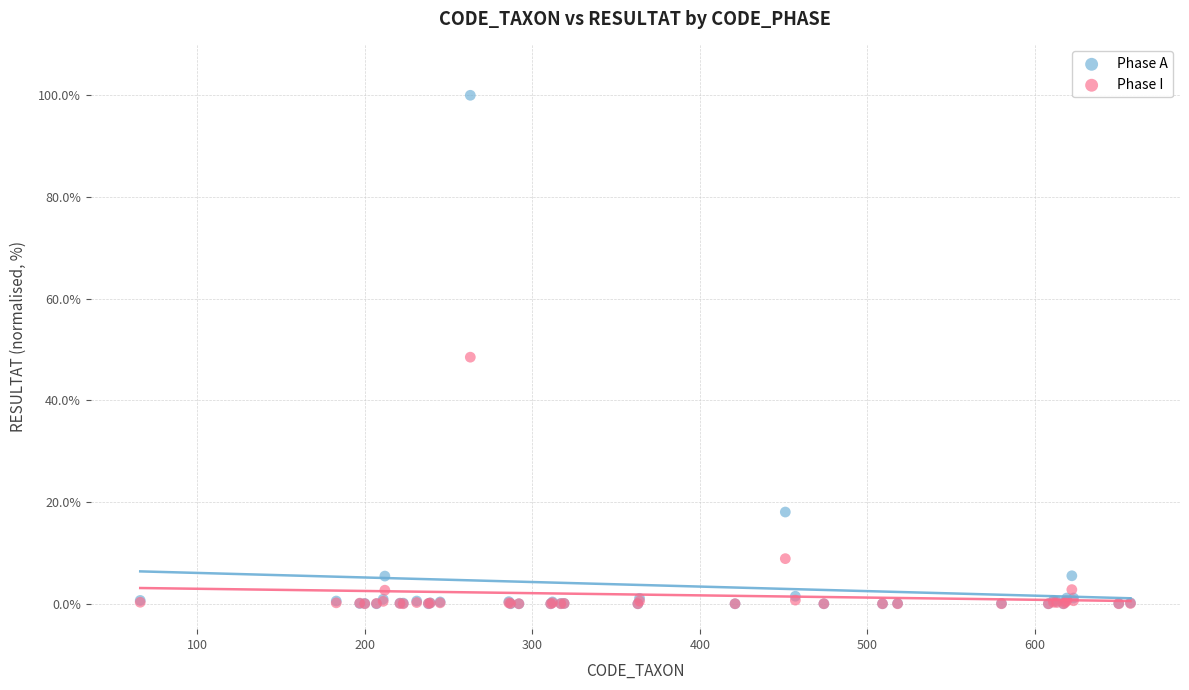

Across all series, what Y value is closest to 50?

48.5